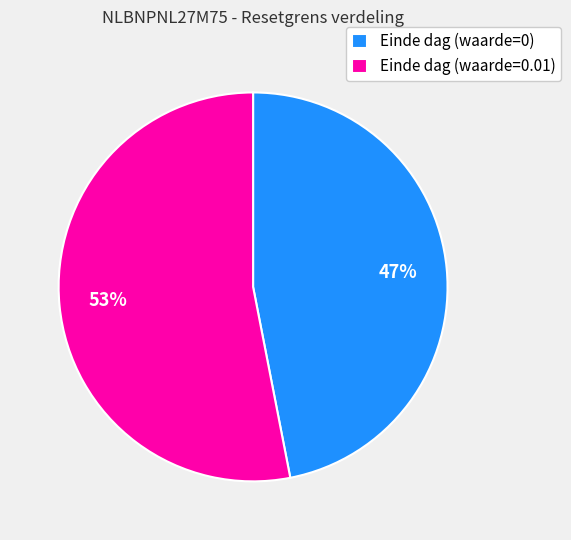

Does any single category account for the majority?

Yes